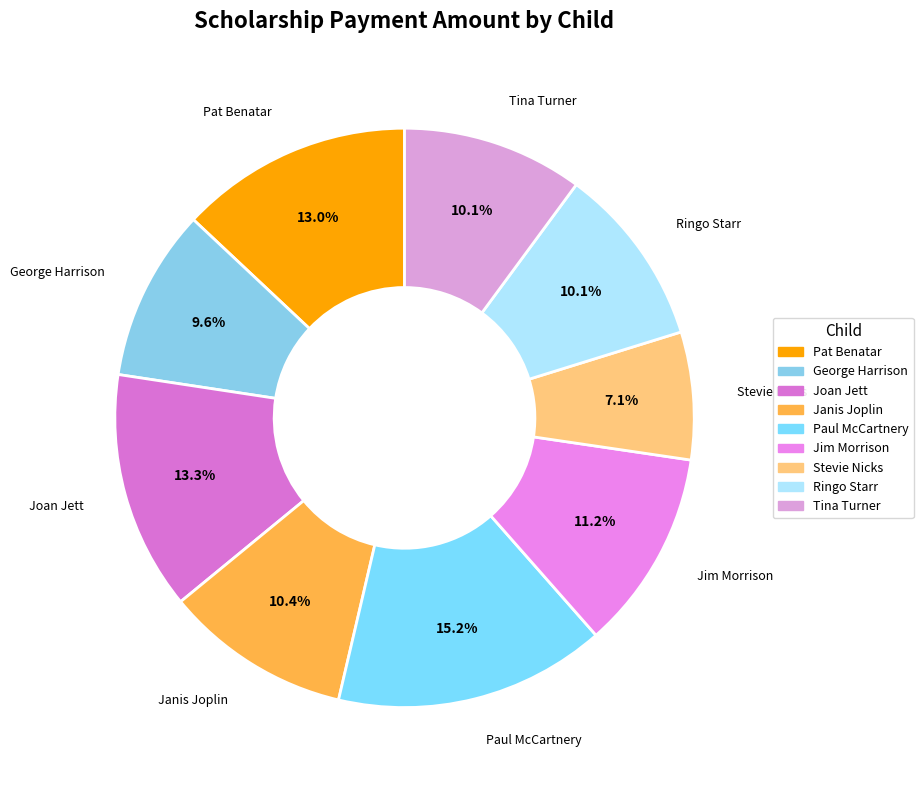

Which slice is the smallest?

Stevie Nicks